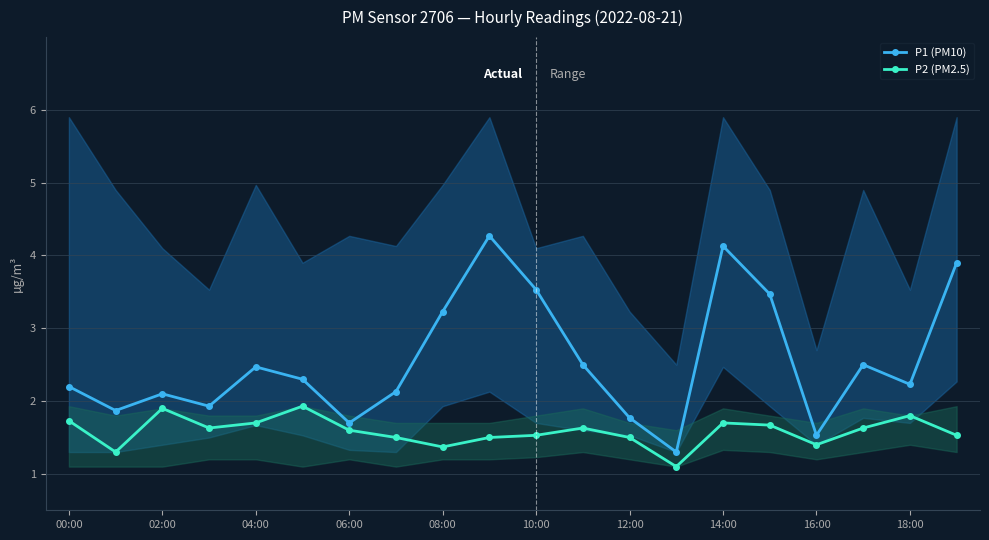

What is the lowest value of the P2 (PM2.5) series?

1.1